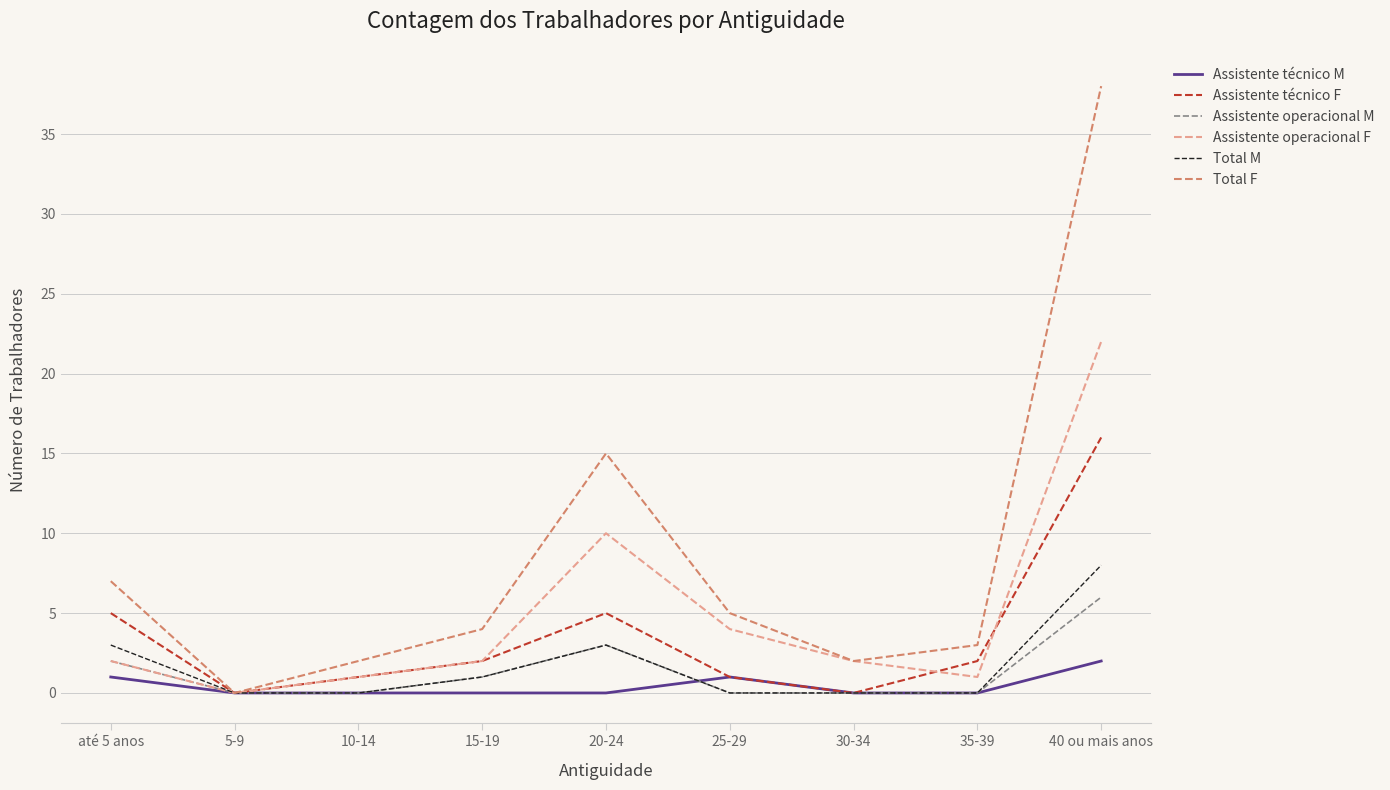

Reading left to right, list all the values displayed in this chart.

Assistente técnico M: até 5 anos=1	5-9=0	10-14=0	15-19=0	20-24=0	25-29=1	30-34=0	35-39=0	40 ou mais anos=2
Assistente técnico F: até 5 anos=5	5-9=0	10-14=1	15-19=2	20-24=5	25-29=1	30-34=0	35-39=2	40 ou mais anos=16
Assistente operacional M: até 5 anos=2	5-9=0	10-14=0	15-19=1	20-24=3	25-29=0	30-34=0	35-39=0	40 ou mais anos=6
Assistente operacional F: até 5 anos=2	5-9=0	10-14=1	15-19=2	20-24=10	25-29=4	30-34=2	35-39=1	40 ou mais anos=22
Total M: até 5 anos=3	5-9=0	10-14=0	15-19=1	20-24=3	25-29=0	30-34=0	35-39=0	40 ou mais anos=8
Total F: até 5 anos=7	5-9=0	10-14=2	15-19=4	20-24=15	25-29=5	30-34=2	35-39=3	40 ou mais anos=38